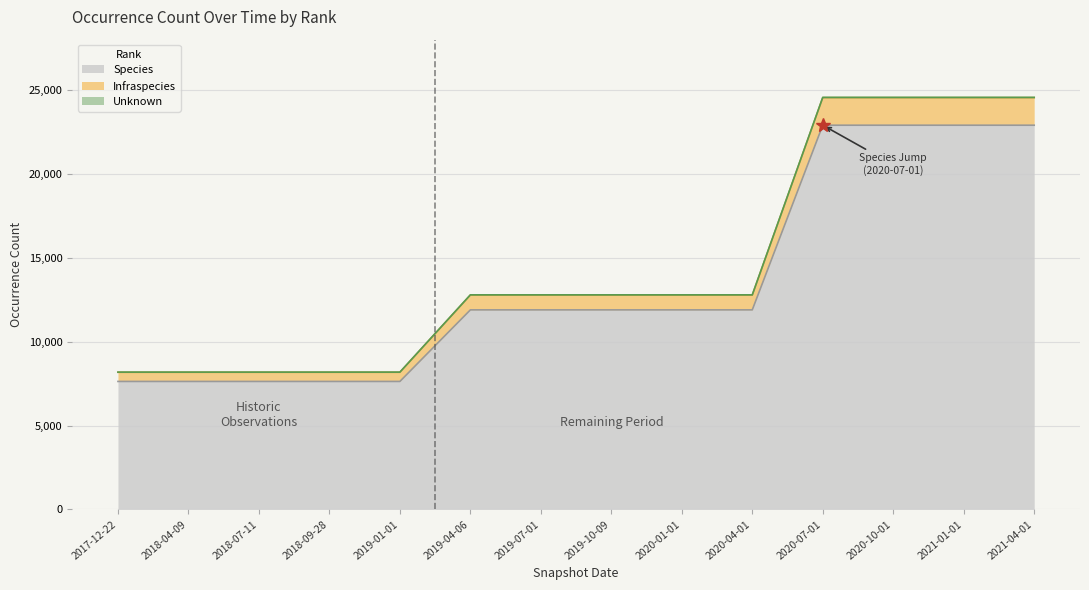

What is the lowest value of the Species series?

7629